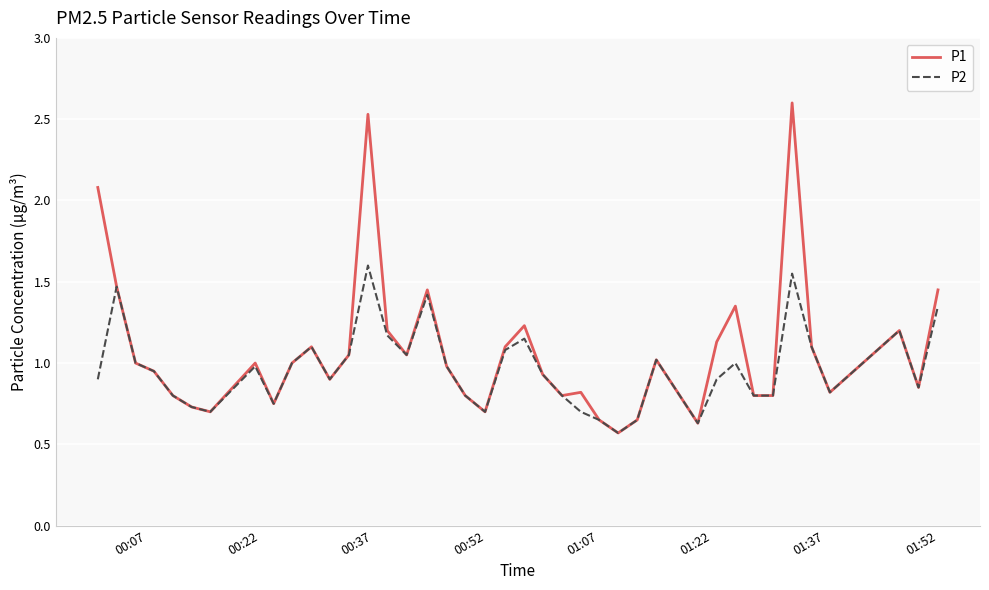

What is the greatest value displayed?

2.6